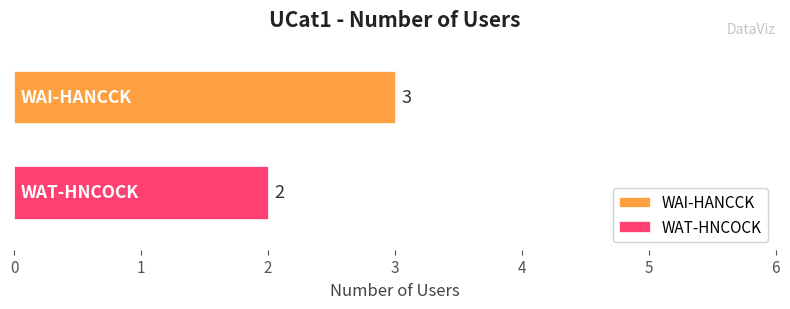

Rank the series by their average value, from highest to lowest.

WAI-HANCCK, WAT-HNCOCK